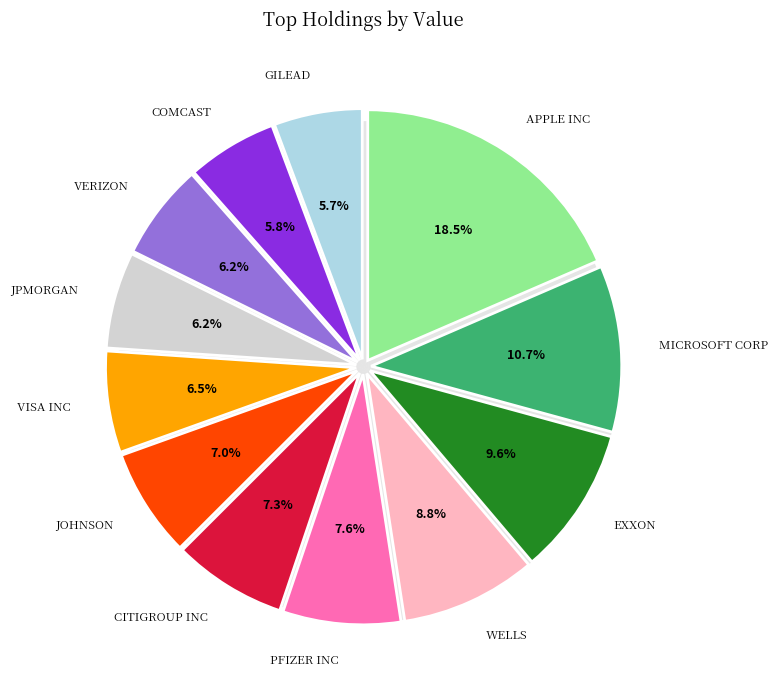

Which category has the biggest portion of the pie?

APPLE INC